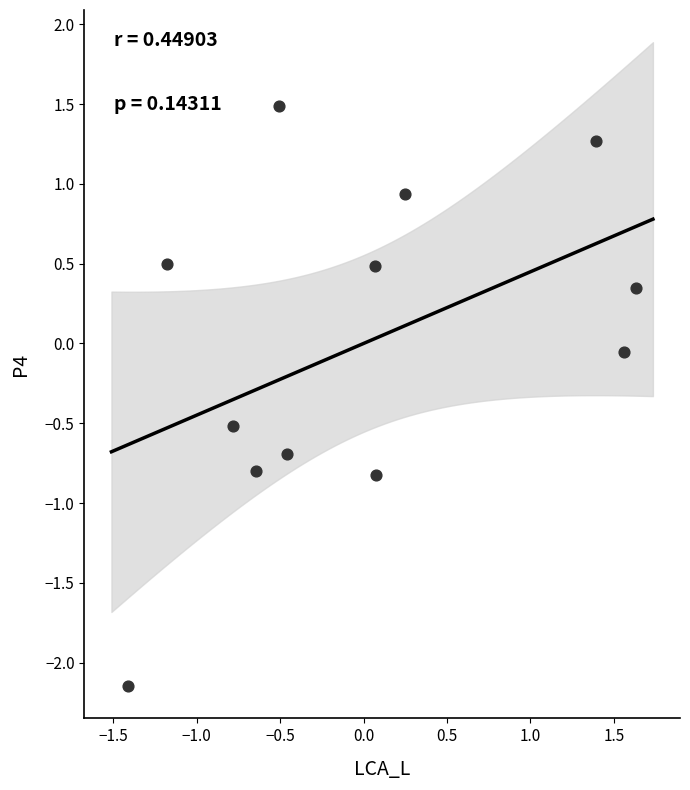

What is the range of Y values (max minus min)?

3.6